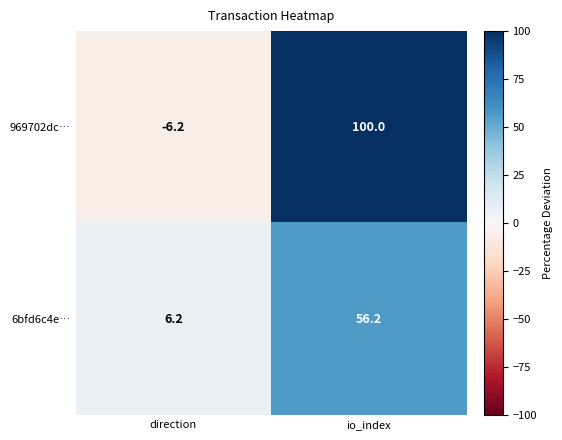

What is the difference between the 969702dc… values at direction and io_index?

106.2